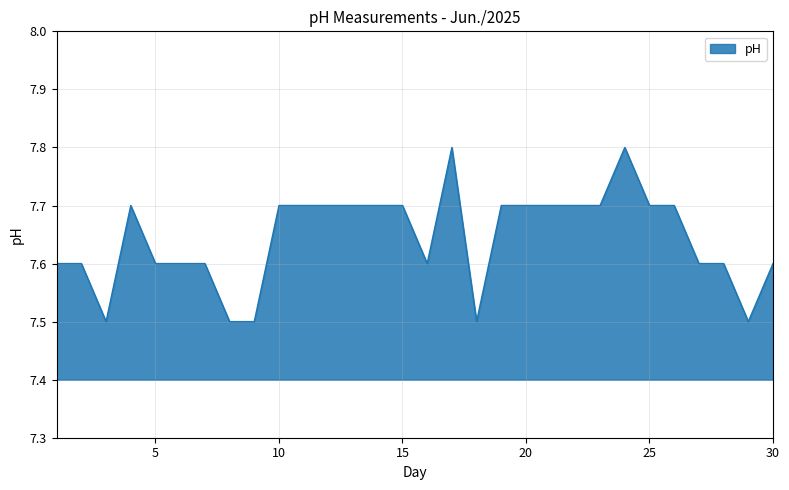

What is the greatest value displayed?

7.8